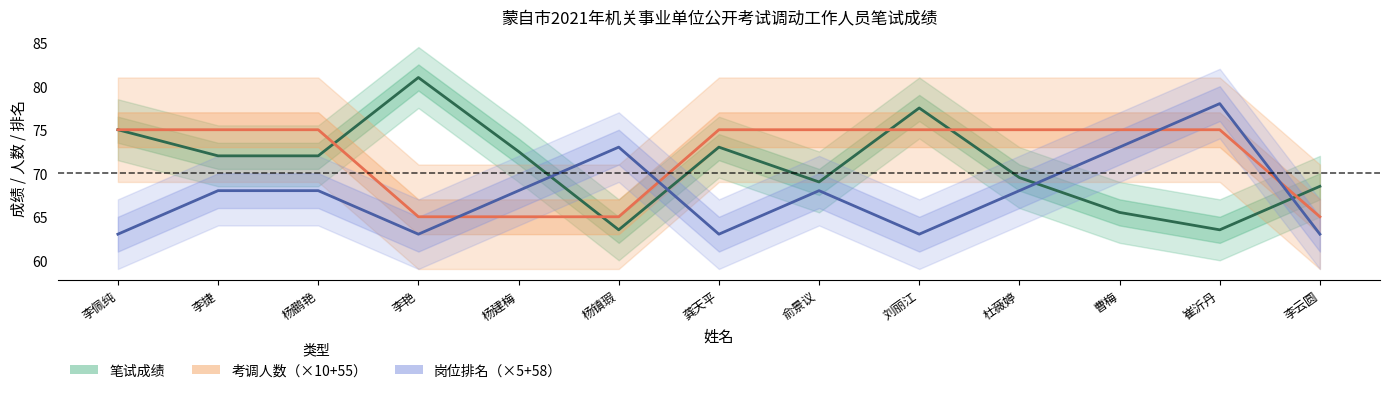

Which series has the largest total across all categories?

考调人数（×10+55）